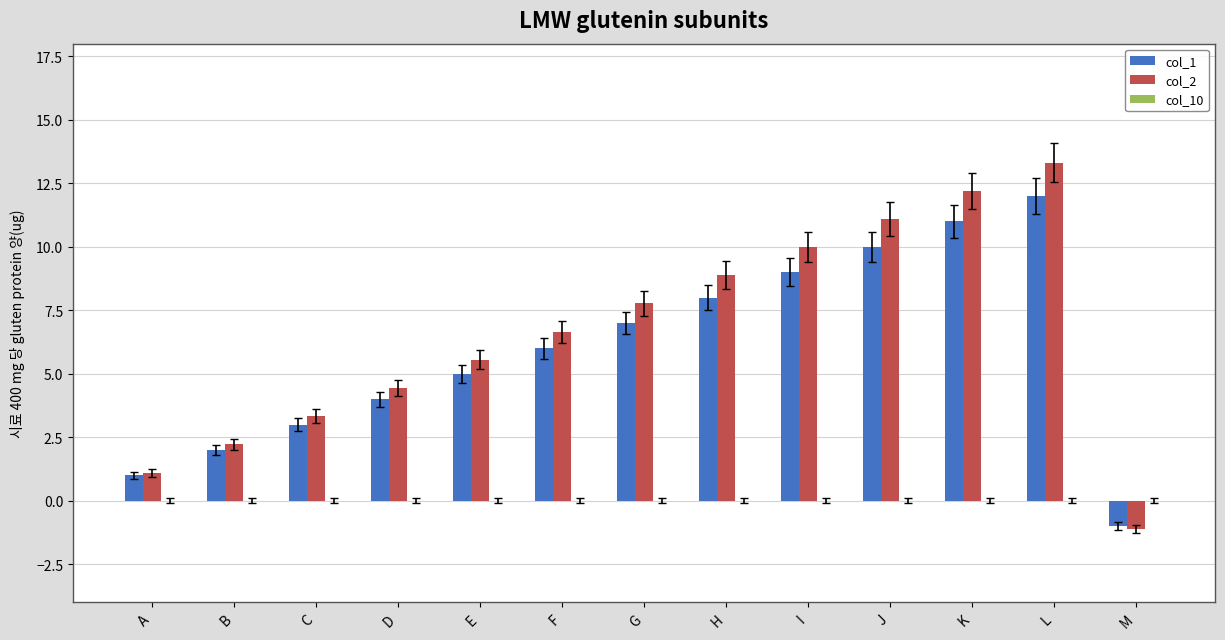

How many bars are there in each group?

2